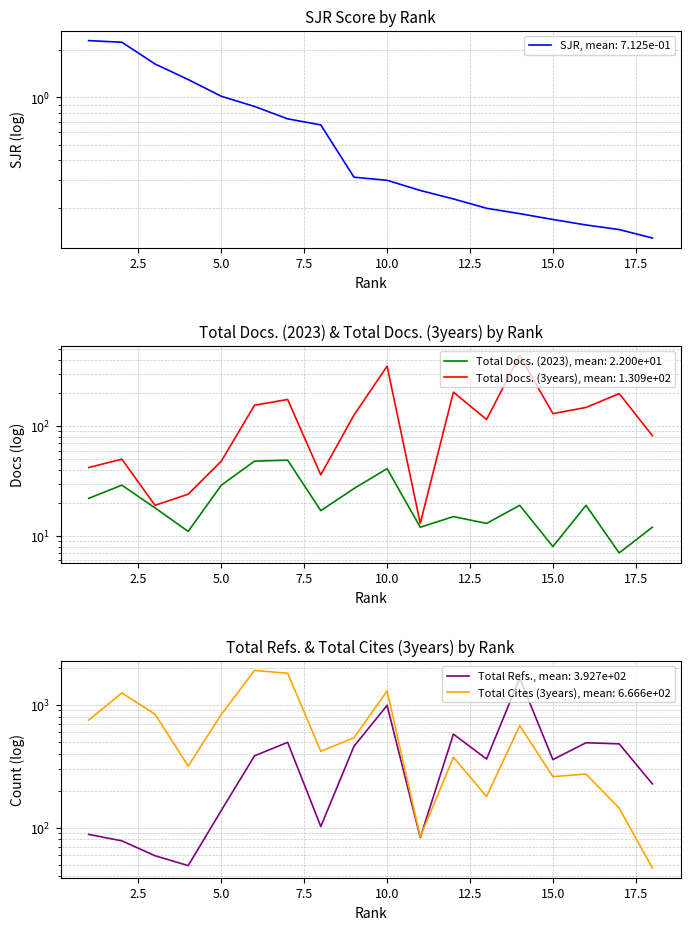

Reading left to right, extract all data points from this chart.

SJR: 2.3	2.2	1.6	1.3	1.0	0.9	0.7	0.7	0.3	0.3	0.3	0.2	0.2	0.2	0.2	0.2	0.1	0.1
Total Docs. (2023): 22.0	29.0	18.0	11.0	29.0	48.0	49.0	17.0	27.0	41.0	12.0	15.0	13.0	19.0	8.0	19.0	7.0	12.0
Total Docs. (3years): 42.0	50.0	19.0	24.0	48.0	155.0	175.0	36.0	126.0	352.0	13.0	204.0	115.0	440.0	130.0	148.0	198.0	82.0
Total Refs.: 88.0	78.0	59.0	49.0	138.0	384.0	495.0	102.0	459.0	990.0	83.0	577.0	362.0	1648.0	358.0	491.0	481.0	227.0
Total Cites (3years): 752.0	1249.0	839.0	317.0	835.0	1907.0	1808.0	419.0	538.0	1296.0	84.0	374.0	179.0	677.0	260.0	273.0	144.0	47.0